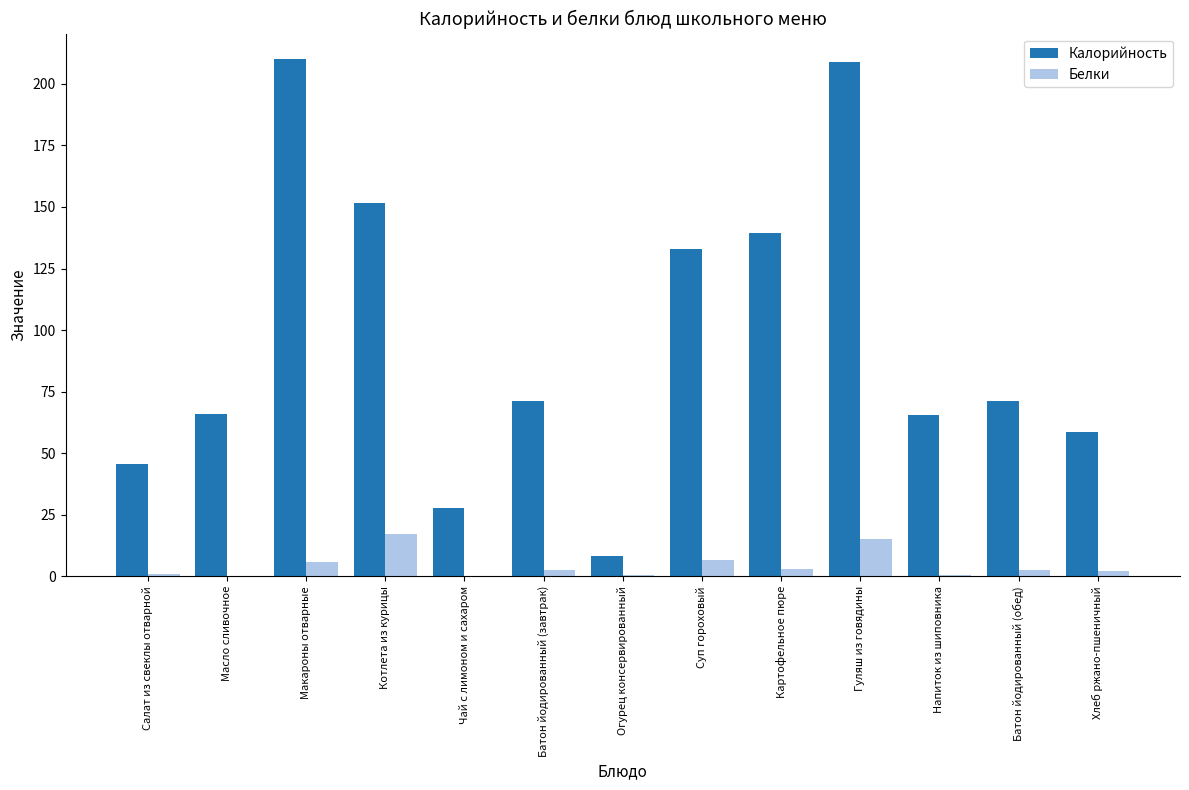

What is the difference between the Калорийность values at Салат из свеклы отварной and Хлеб ржано-пшеничный?

13.0